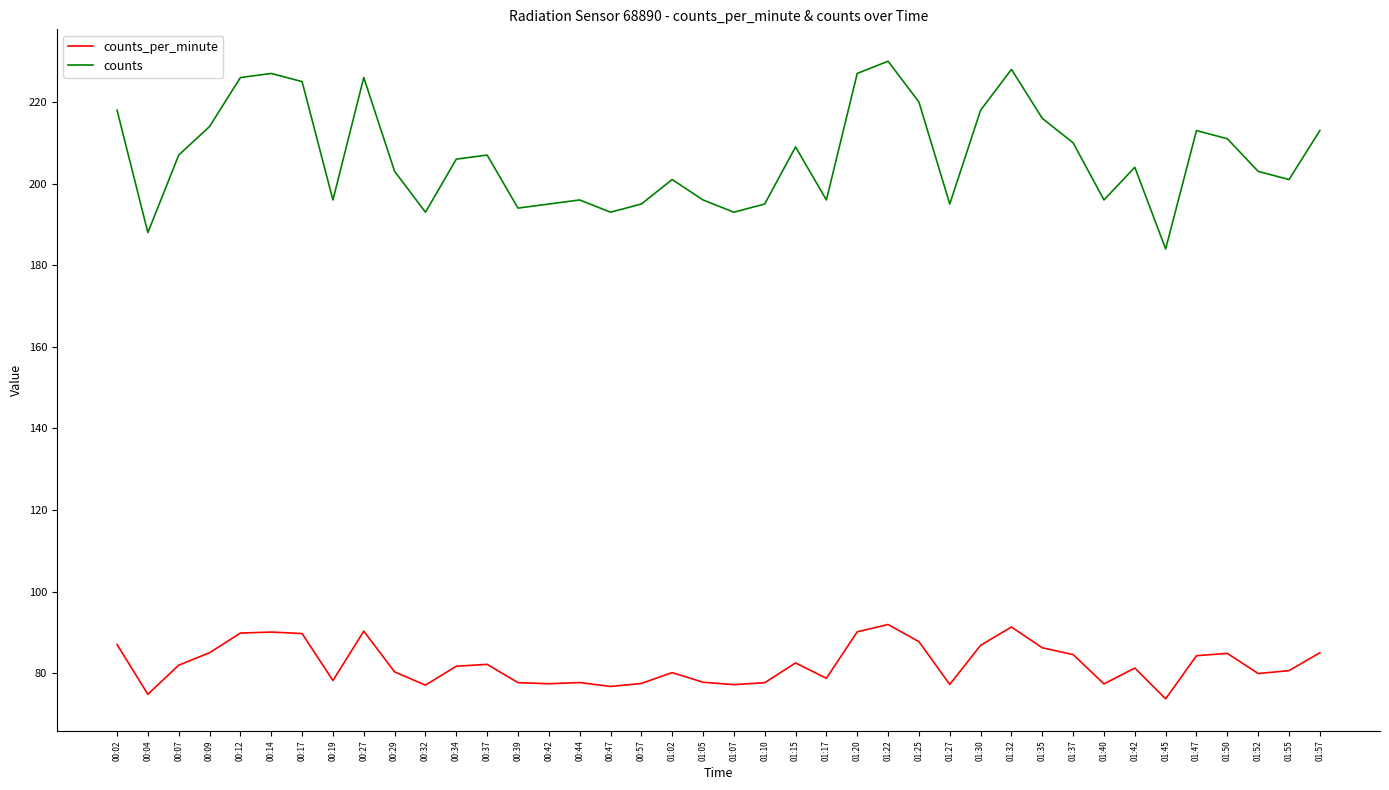

What is the smallest value displayed?

73.7